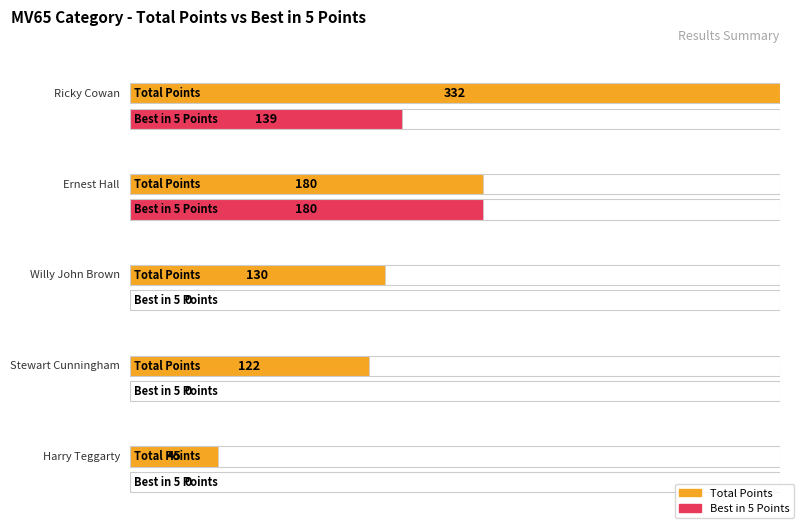

The Best in 5 Points series shows 0 at Harry Teggarty. True or false?

True